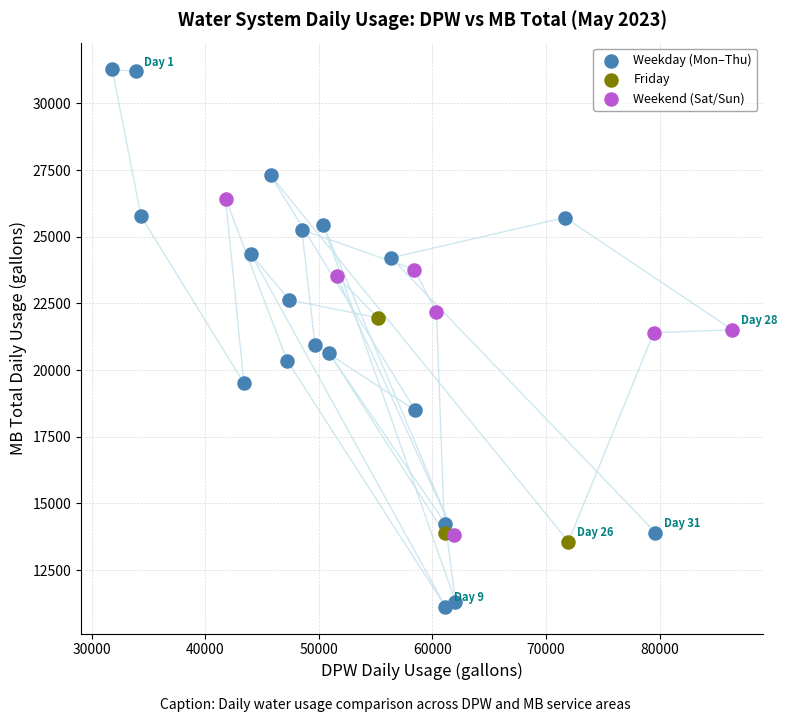

Which series reaches the maximum Y coordinate?

Weekday (Mon–Thu)